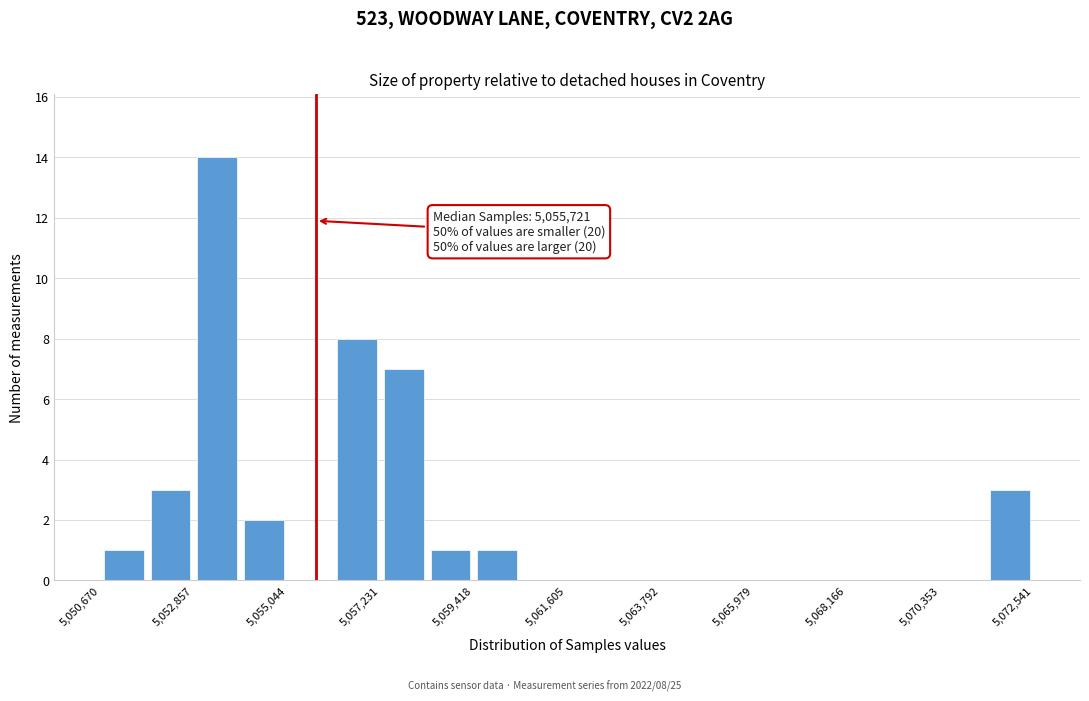

Read against the x-axis, roughly where is the centre of the tallest bar?

5053500